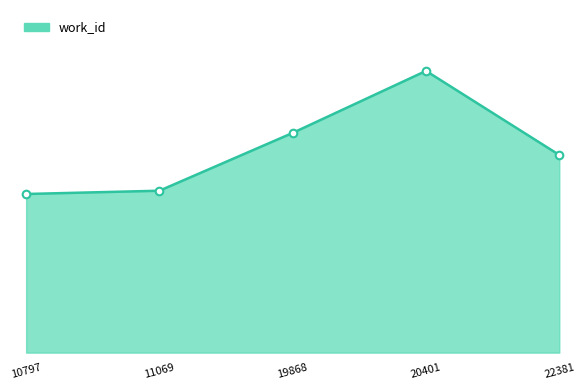

Approximately how many times larger is the value at 19868 compared to 22381?

1.1